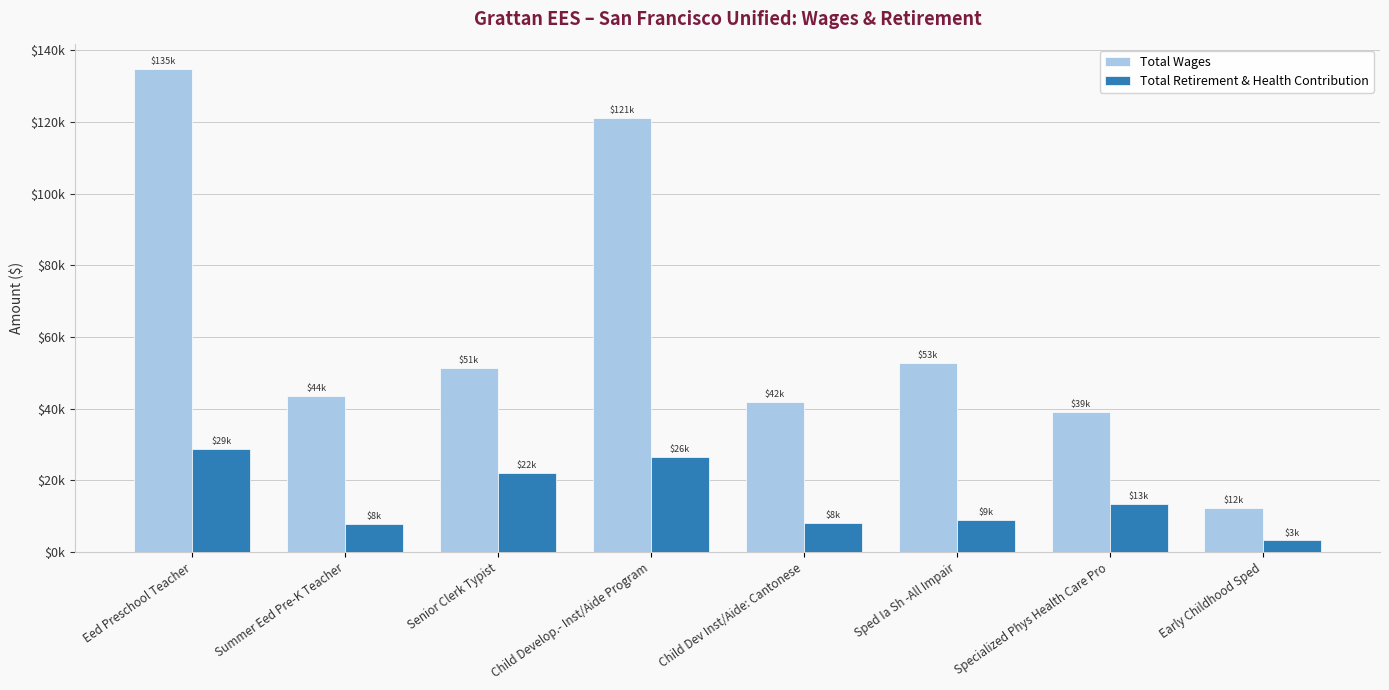

What are all the series names shown in the legend?

Total Wages, Total Retirement & Health Contribution